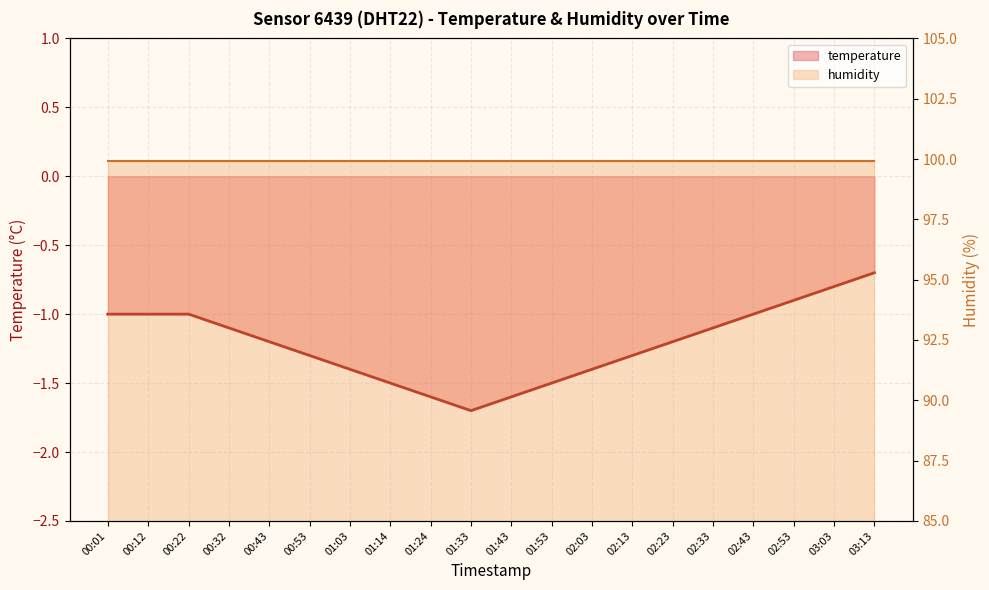

What value does the data have at 02:53?

-0.9